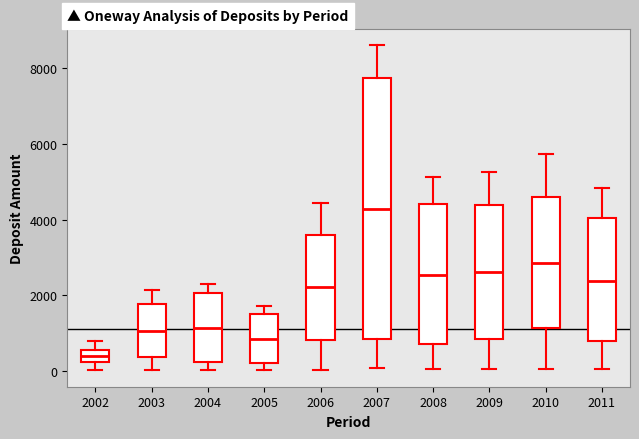

Where does the lower whisker of the box at x = 2010 end on the y-axis? The values are not printed on the chart, so give them approximately, as read against the axis.

0